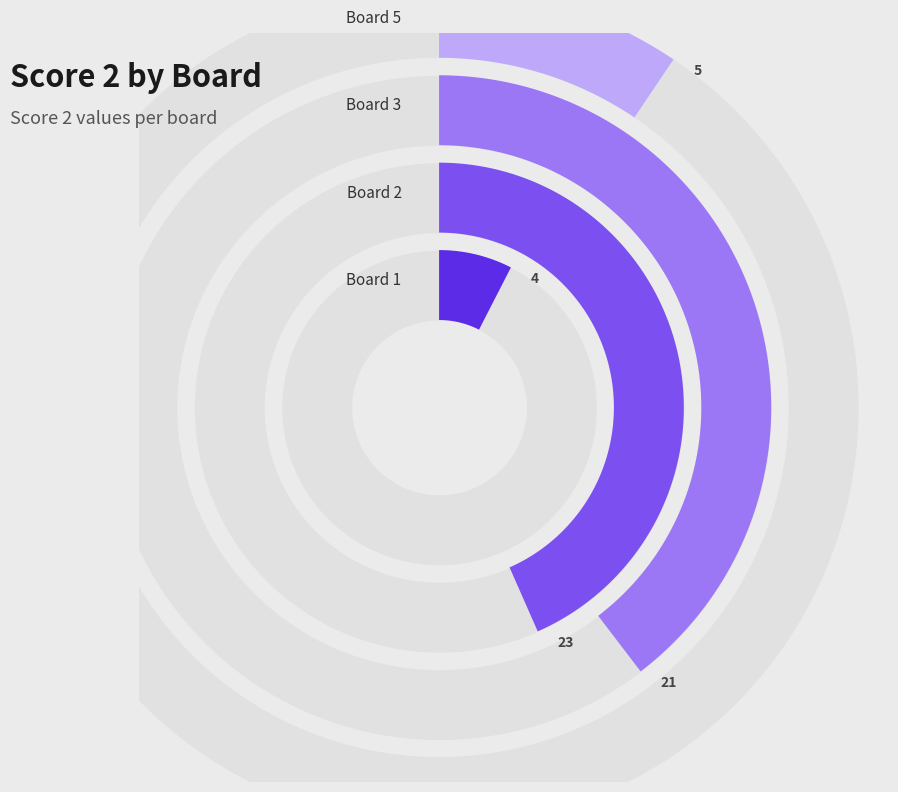

To the nearest percent, what is the average slice percentage?

20%